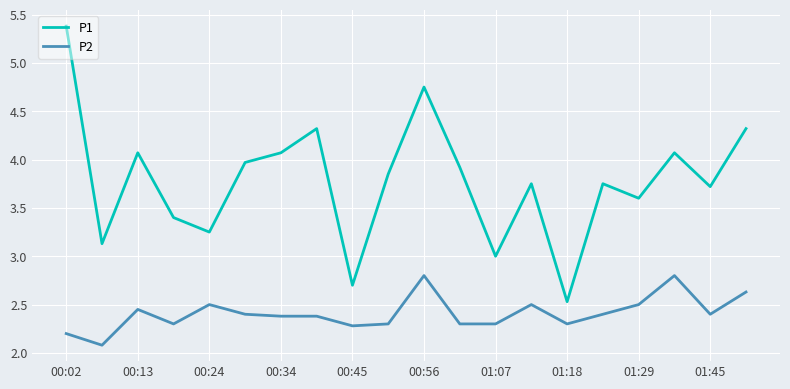

What is the difference between the maximum and minimum values in the P2 series?

0.7